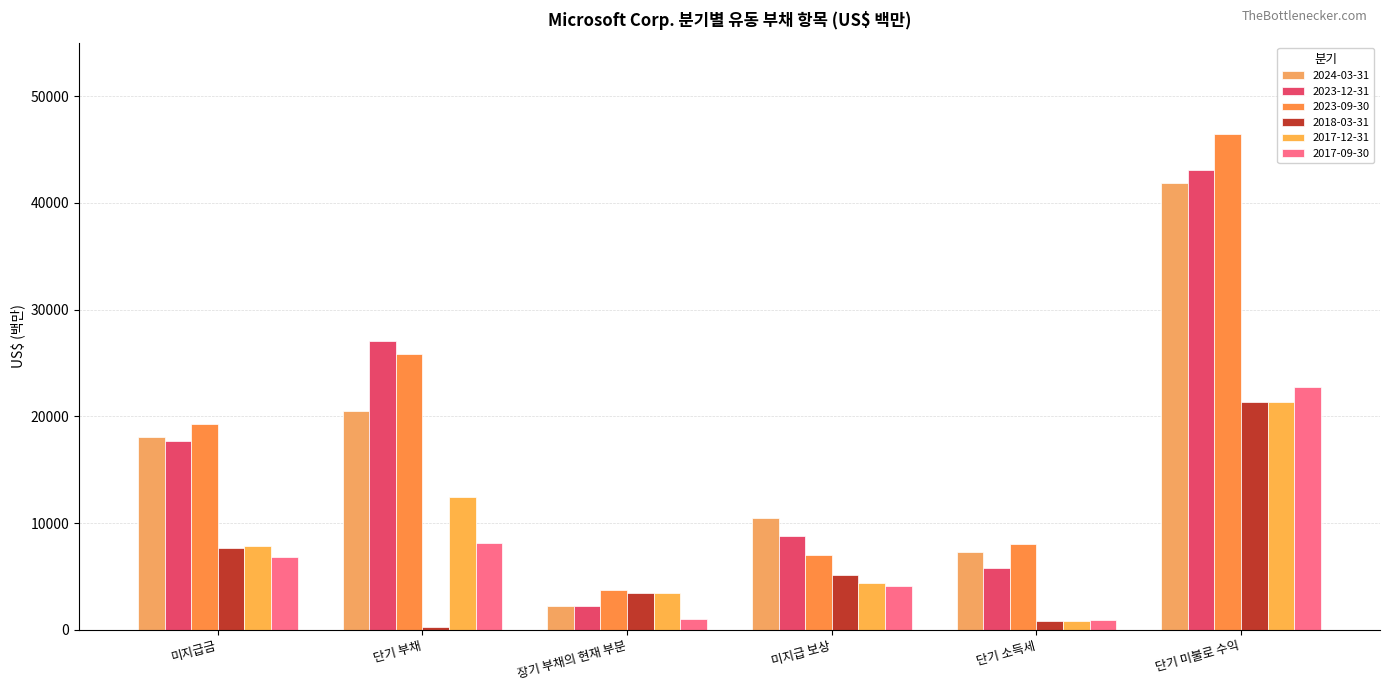

What is the difference between the maximum and minimum values in the 2023-09-30 series?

42681